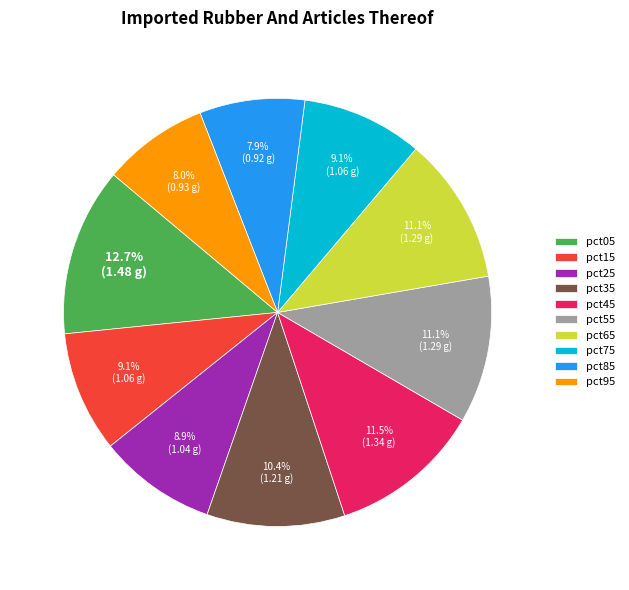

What is the largest slice in the pie chart?

pct05